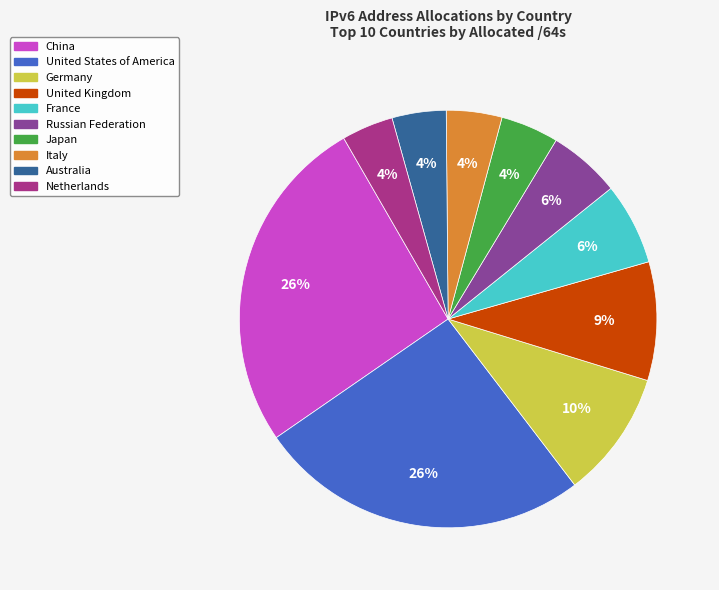

Between China and Australia, which is larger?

China